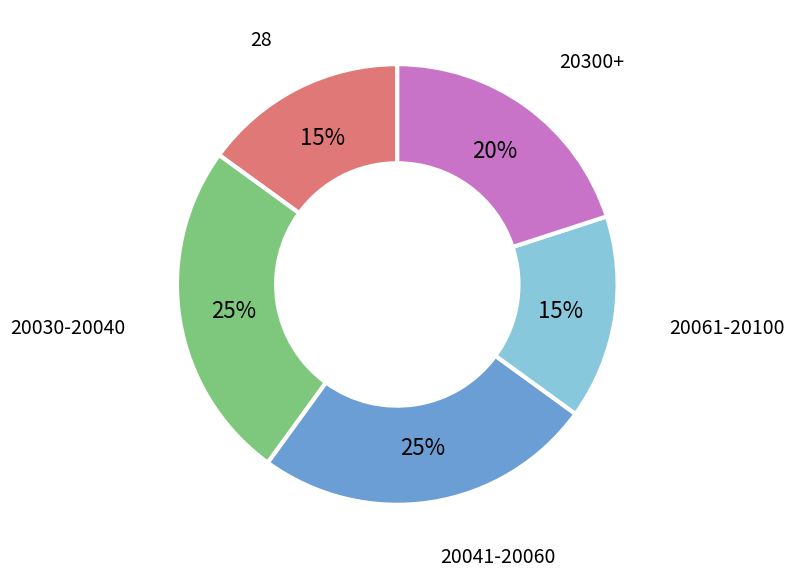

Is it true that 28 is 8% of the pie?

False